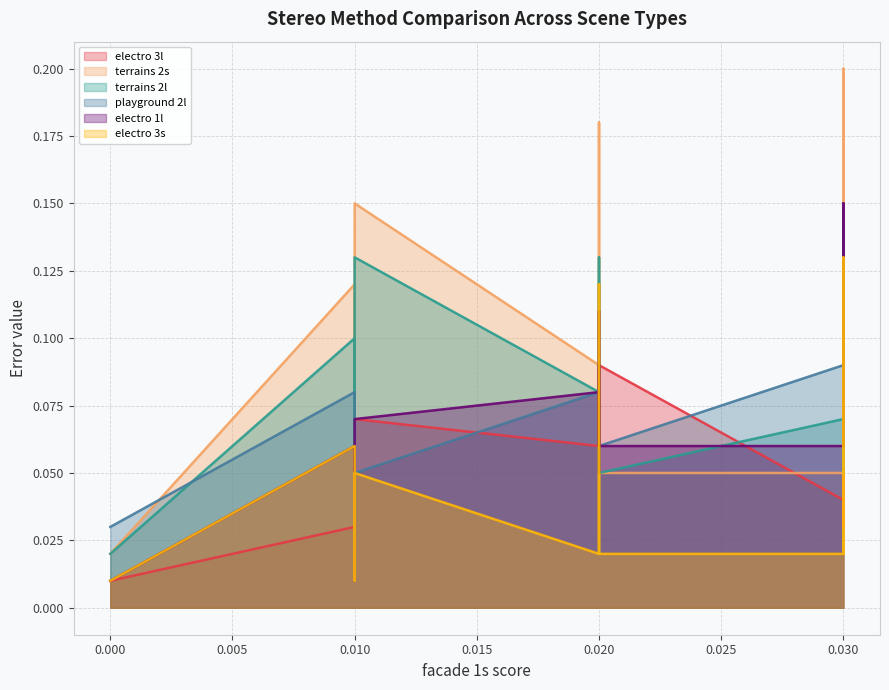

Reading left to right, what are all the values shown in this chart?

electro 3l: 0.0	0.0	0.0	0.0	0.0	0.1	0.1	0.1	0.1	0.1	0.1	0.1	0.0	0.1	0.0	0.1	0.1	0.1	0.1	0.1
terrains 2s: 0.0	0.1	0.0	0.0	0.0	0.1	0.1	0.2	0.2	0.1	0.1	0.1	0.1	0.1	0.1	0.2	0.1	0.2	0.1	0.1
terrains 2l: 0.0	0.1	0.0	0.0	0.1	0.1	0.1	0.1	0.1	0.1	0.1	0.1	0.1	0.1	0.1	0.1	0.1	0.1	0.1	0.1
playground 2l: 0.0	0.1	0.1	0.0	0.0	0.1	0.1	0.1	0.1	0.1	0.1	0.1	0.1	0.1	0.1	0.1	0.1	0.1	0.1	0.1
electro 1l: 0.0	0.1	0.0	0.0	0.0	0.1	0.1	0.1	0.1	0.1	0.1	0.1	0.1	0.1	0.1	0.1	0.1	0.1	0.1	0.1
electro 3s: 0.0	0.1	0.0	0.0	0.0	0.1	0.0	0.1	0.1	0.0	0.0	0.0	0.0	0.1	0.0	0.1	0.1	0.1	0.1	0.1